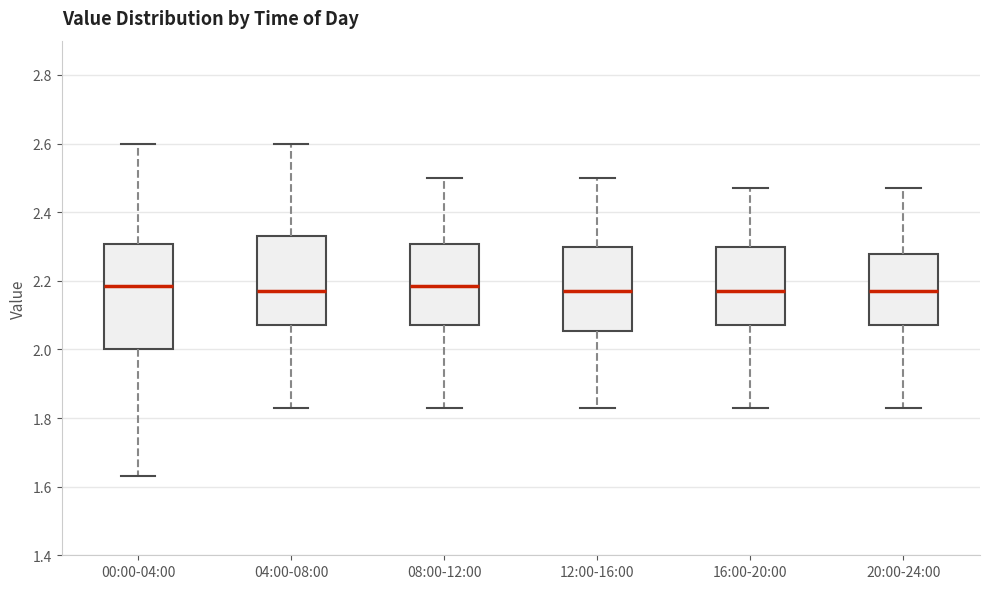

Reading left to right, read every box against the y-axis: the position of its median line, the range the box covers, and the ends of its whiskers. The values are not printed on the chart, so give them approximately, as read against the axis.

00:00-04:00: median 2.18, box 2.00 to 2.30, whiskers 1.64 to 2.60
04:00-08:00: median 2.18, box 2.08 to 2.34, whiskers 1.84 to 2.60
08:00-12:00: median 2.18, box 2.08 to 2.30, whiskers 1.84 to 2.50
12:00-16:00: median 2.18, box 2.06 to 2.30, whiskers 1.84 to 2.50
16:00-20:00: median 2.18, box 2.08 to 2.30, whiskers 1.84 to 2.48
20:00-24:00: median 2.18, box 2.08 to 2.28, whiskers 1.84 to 2.48